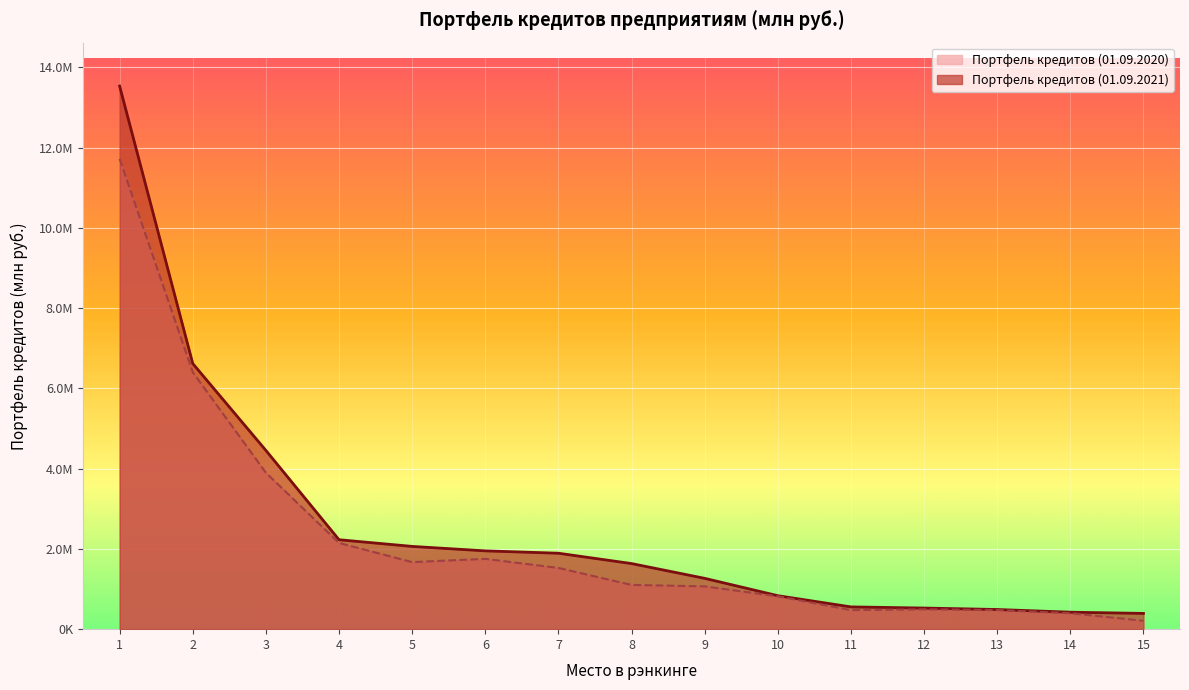

How many data points does each series have?

15